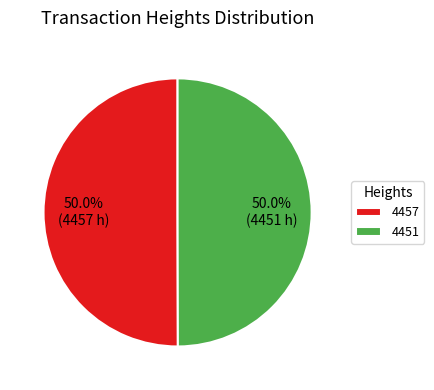

Approximately how many times larger is the value at 4451 compared to 4457?

1.0